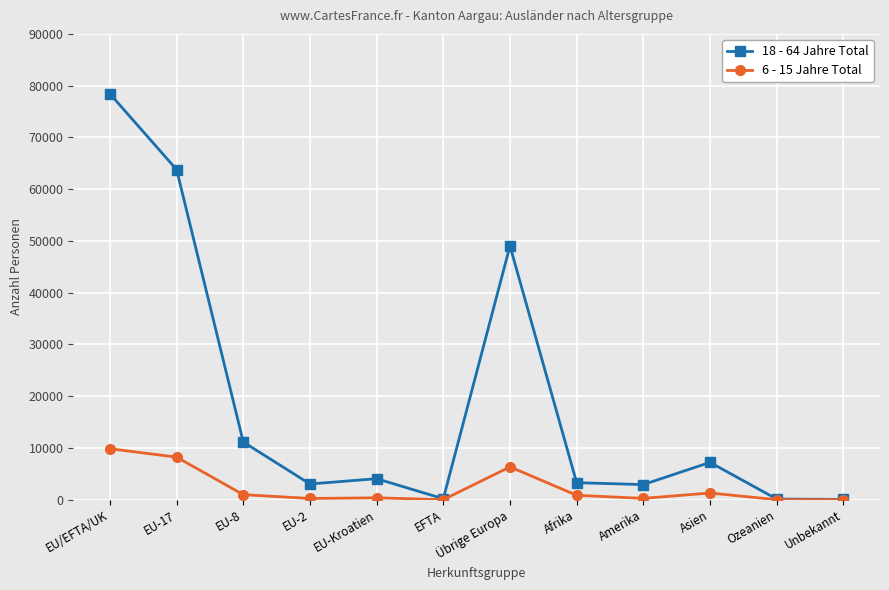

What is the average value of the 6 - 15 Jahre Total series?

2377